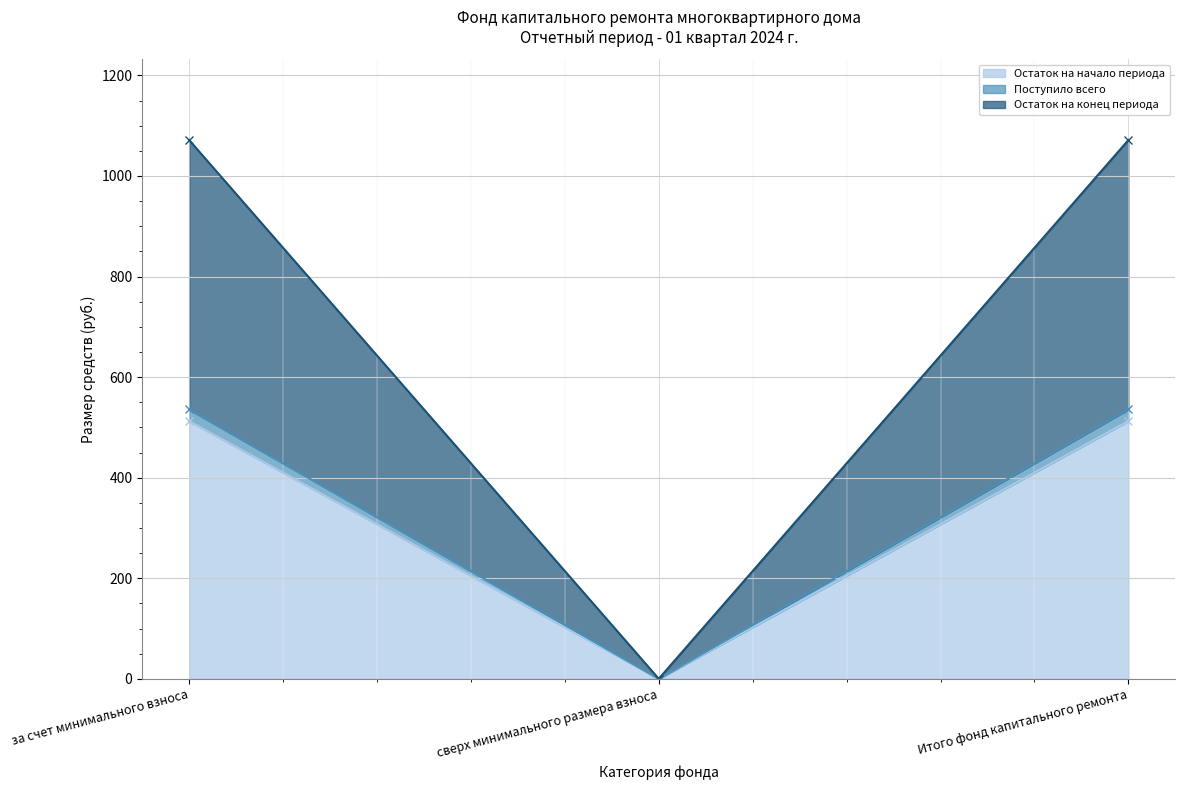

Is the value of Остаток на конец периода at Итого фонд капитального ремонта greater than the value of Поступило всего at Итого фонд капитального ремонта?

Yes